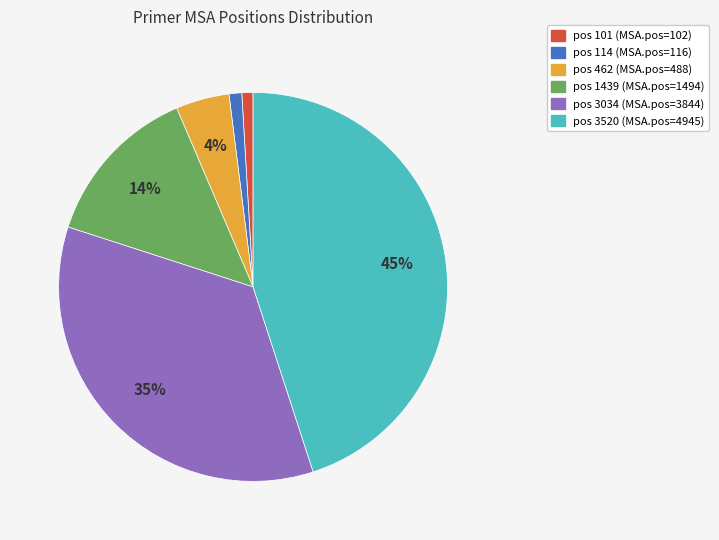

To the nearest percent, what is the difference between the largest and smallest slice percentages?

44%